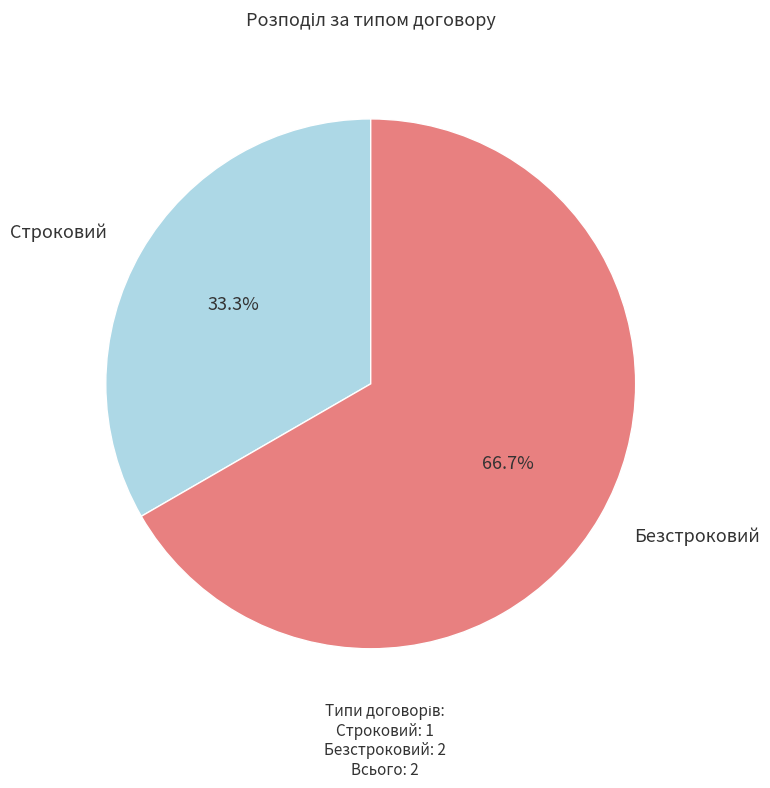

Is there any slice that represents more than half of the pie?

Yes